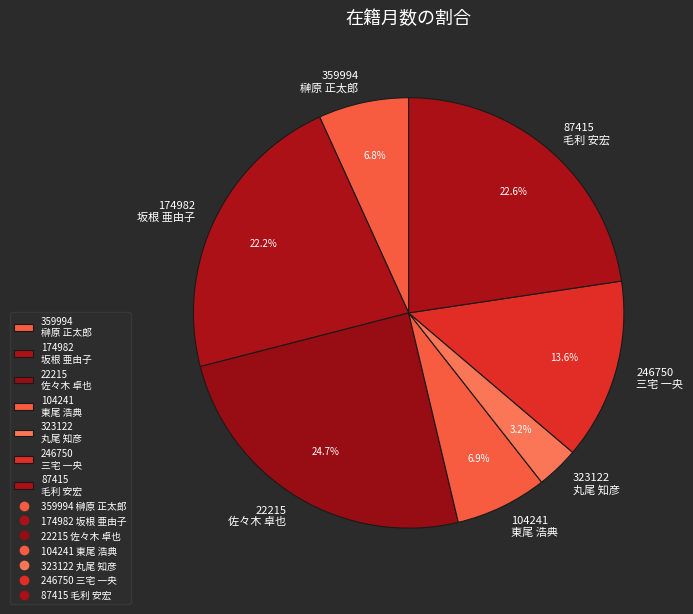

Which has a higher value, 246750 三宅 一央 or 104241 東尾 浩典?

246750 三宅 一央